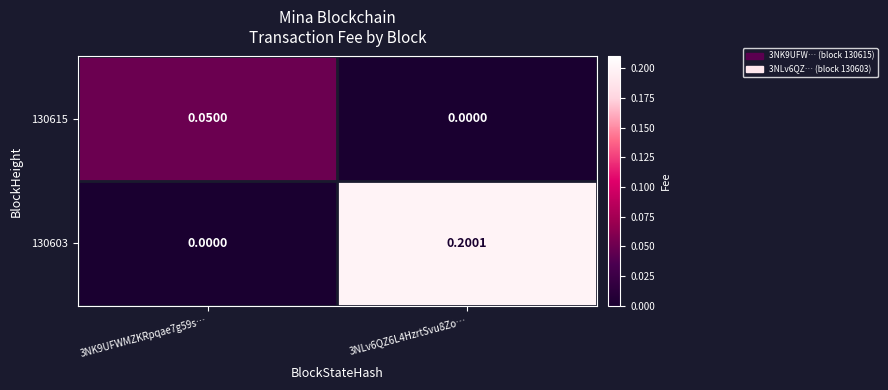

At how many categories does at least one series exceed 0?

2